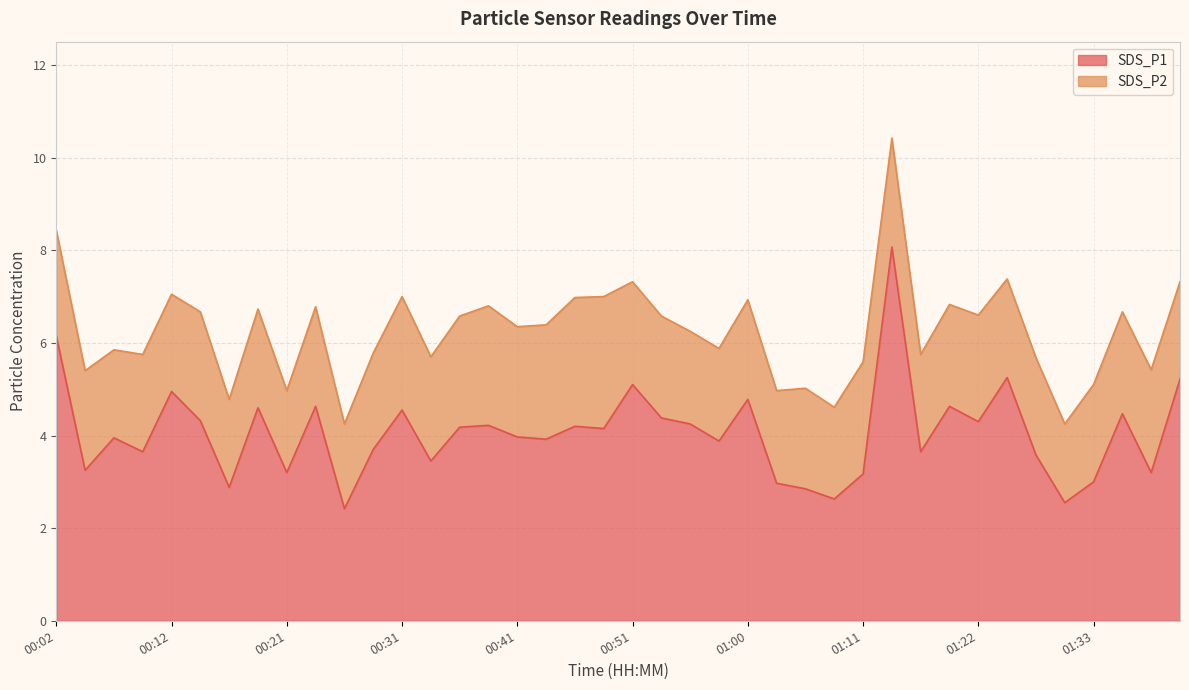

Does the chart display data point markers on the line(s)?

No